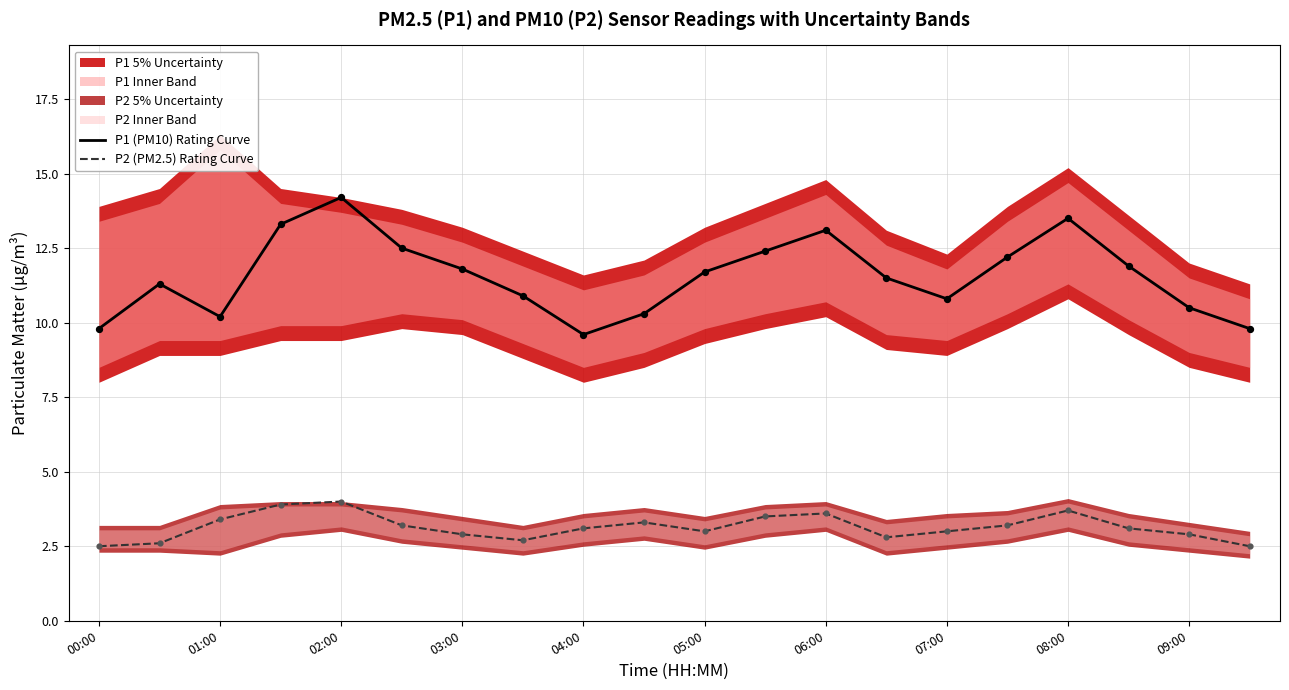

At which label does P1 (PM10) Rating Curve reach its peak?

02:00